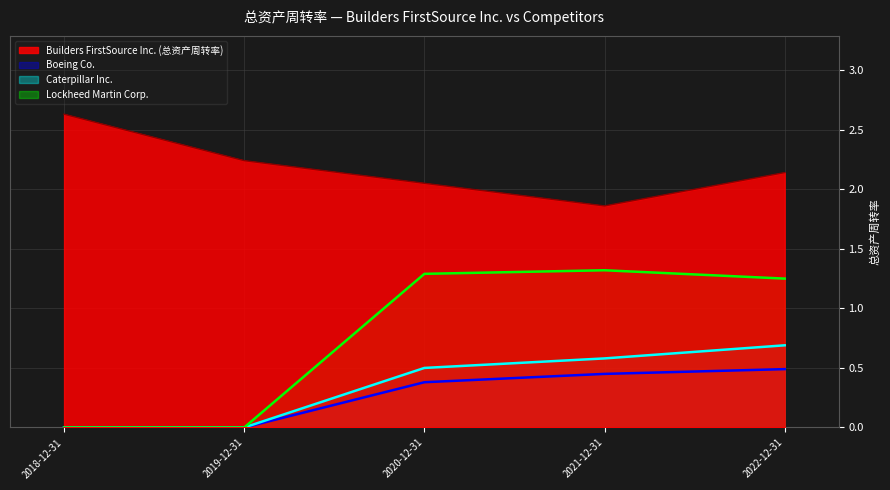

Rank the series at 2020-12-31 from highest to lowest value.

Builders FirstSource Inc. (总资产周转率), Lockheed Martin Corp., Caterpillar Inc., Boeing Co.